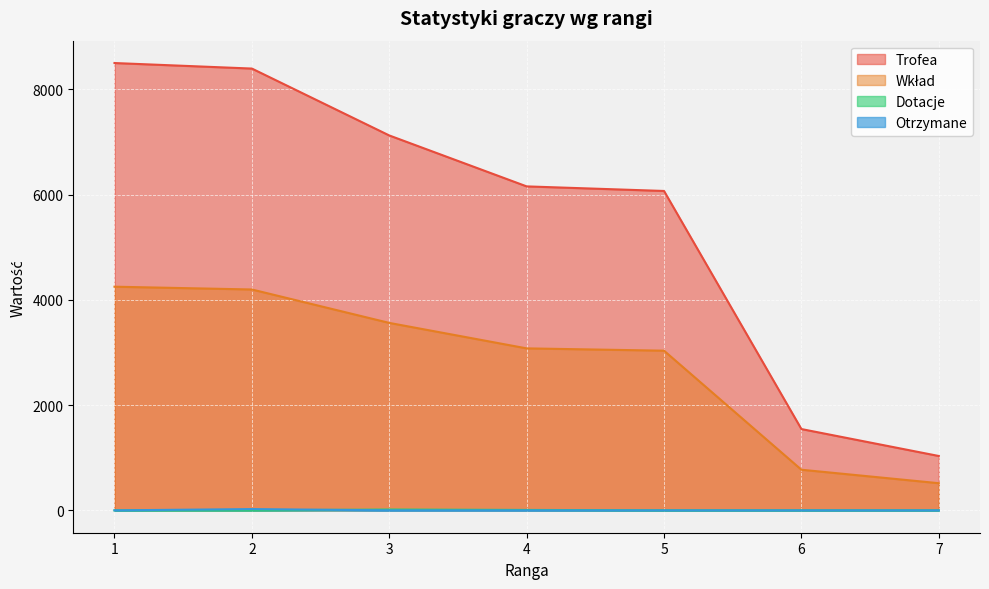

Which series has the largest total across all categories?

Trofea